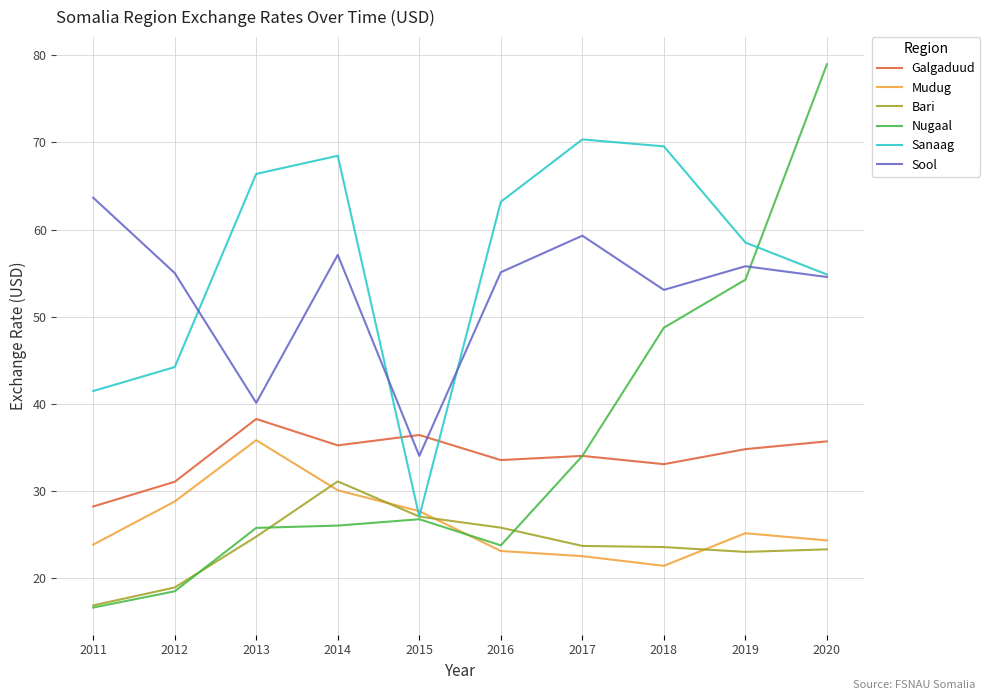

Where is Nugaal nearest to the value 47?

2018